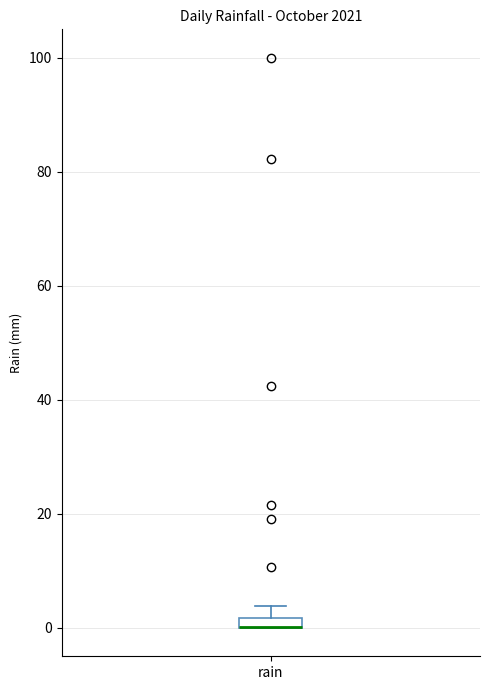

Where is the upper edge of the box for rain on the y-axis? The values are not printed on the chart, so give them approximately, as read against the axis.

2